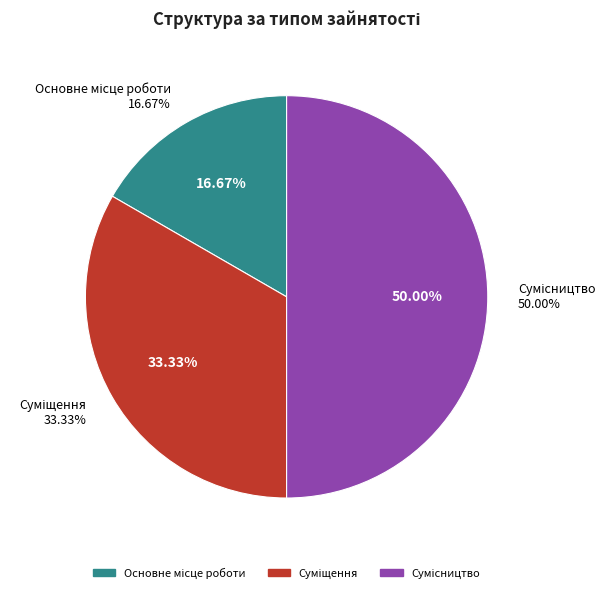

Which category has the biggest portion of the pie?

Сумісництво